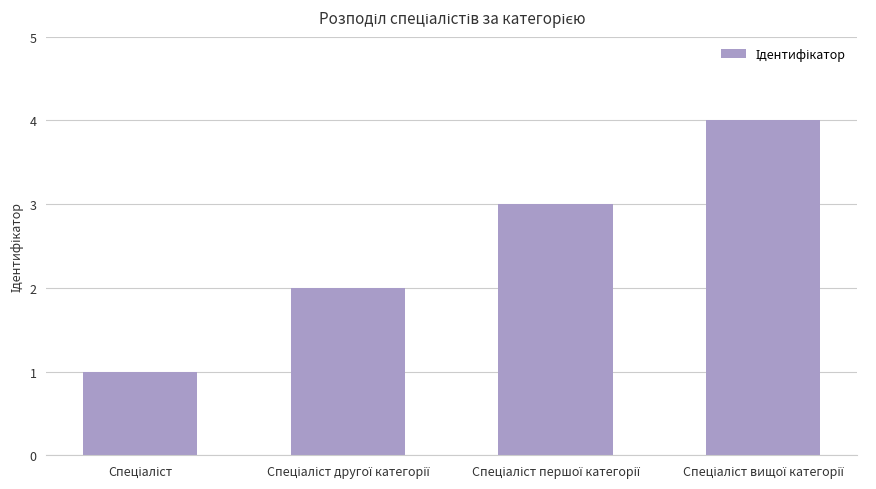

Does the chart contain stacked bars?

No